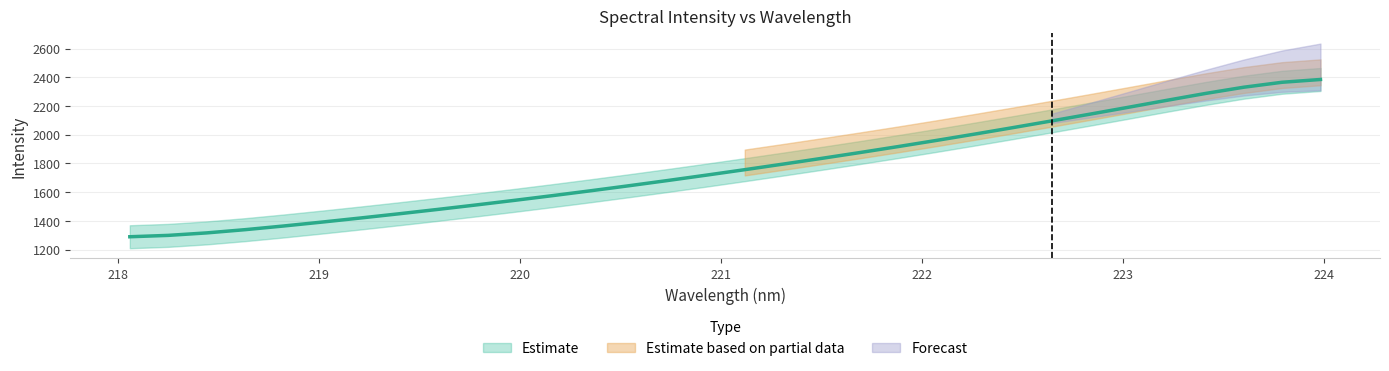

The chart shows a value of 1419.8 at 219.2067. True or false?

True